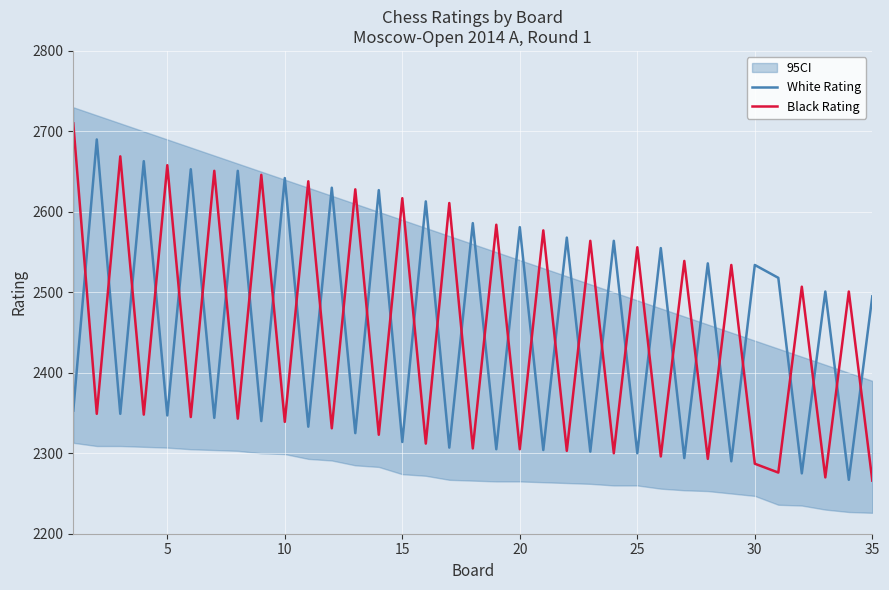

Reading left to right, list all the values displayed in this chart.

White Rating: 2353	2690	2349	2663	2347	2653	2344	2651	2340	2642	2333	2630	2325	2627	2314	2613	2307	2586	2305	2581	2304	2568	2302	2564	2300	2555	2294	2536	2290	2534	2518	2275	2501	2267	2495
Black Rating: 2710	2349	2669	2348	2658	2345	2651	2343	2646	2339	2638	2331	2628	2323	2617	2312	2611	2306	2584	2305	2577	2303	2564	2300	2556	2296	2539	2293	2534	2287	2276	2507	2270	2501	2266